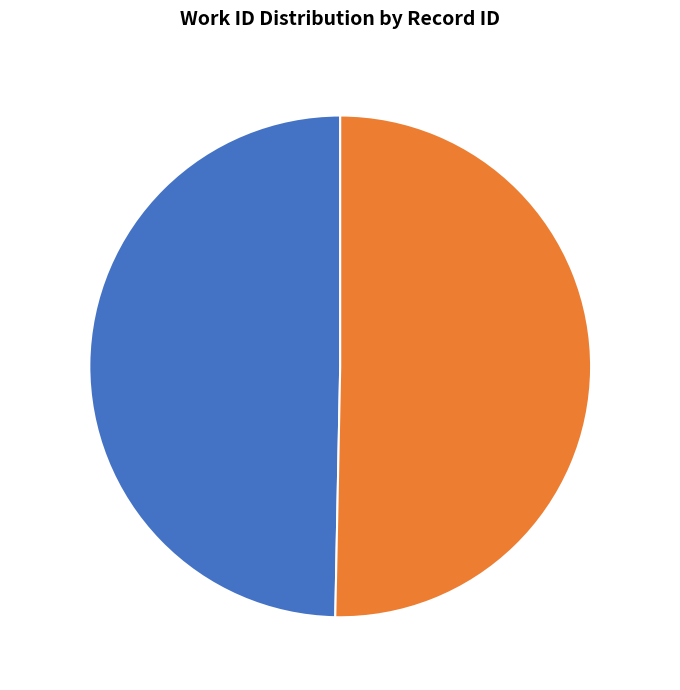

True or false: 11163 accounts for 50% of the total.

True